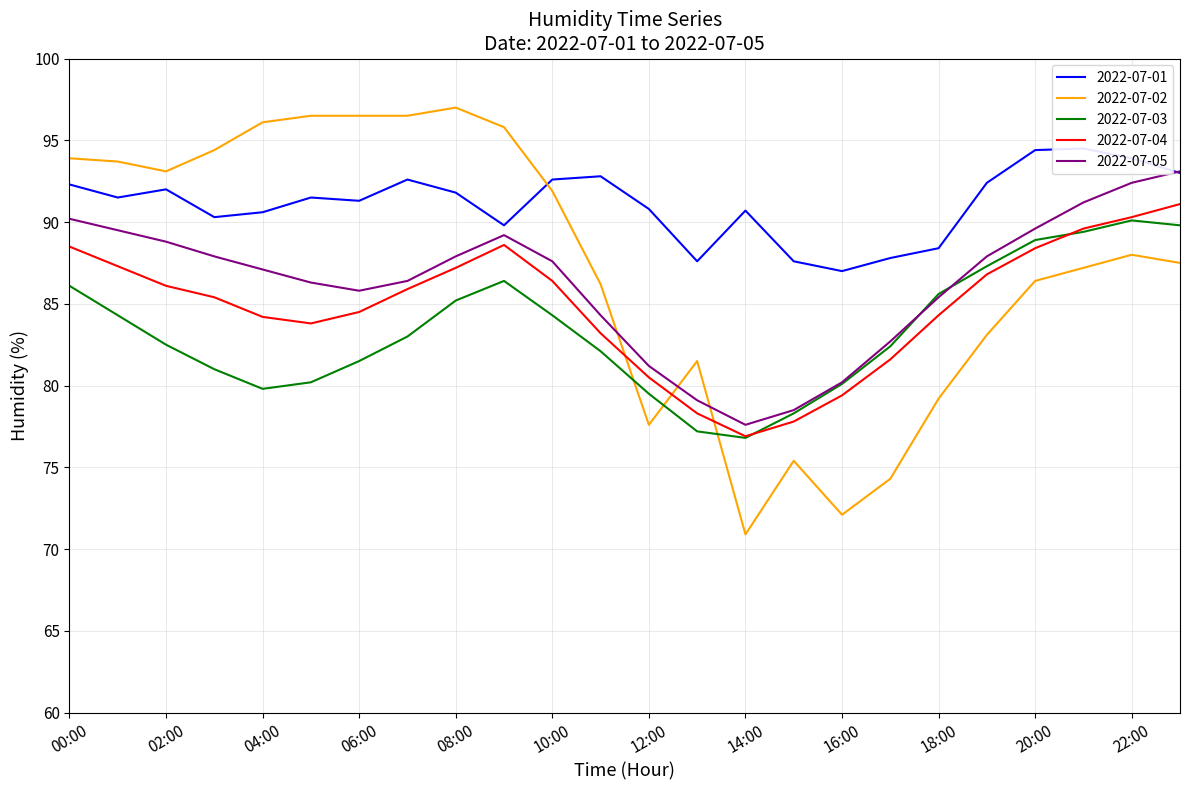

At which category does the data reach its first local valley?

01:00